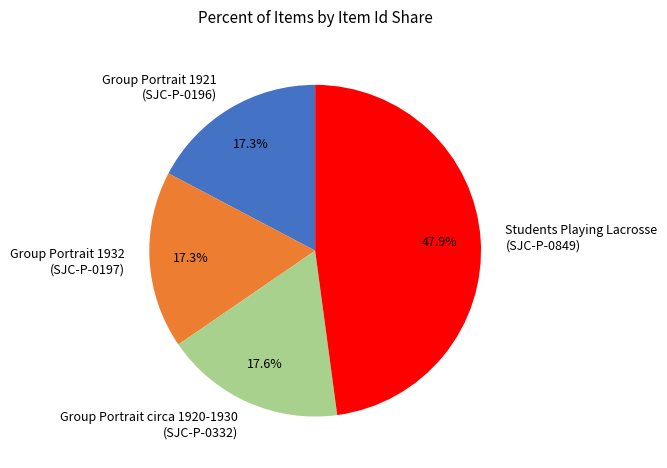

What is the largest slice in the pie chart?

Students Playing Lacrosse (SJC-P-0849)